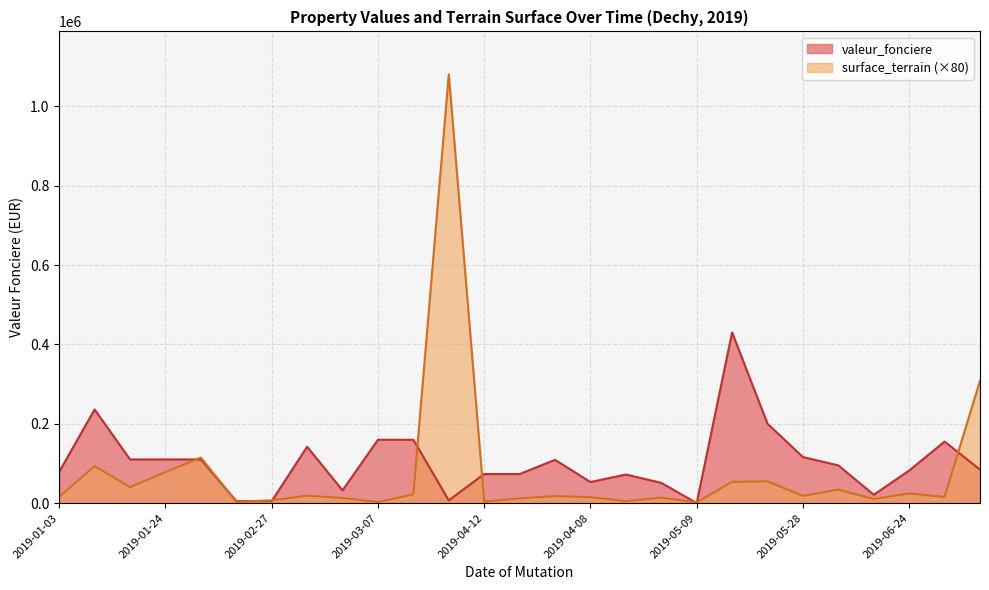

At which label does surface_terrain reach its peak?

2019-03-20